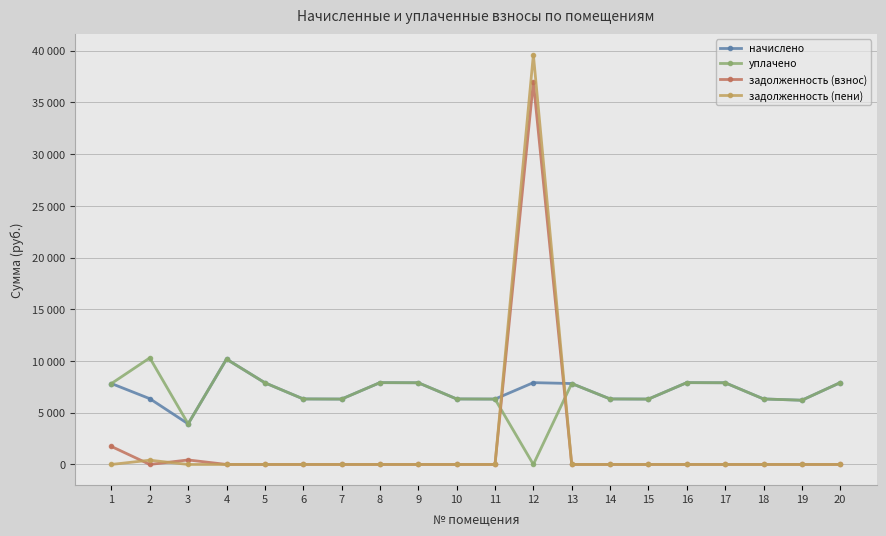

What is the average value of the уплачено series?

6900.4